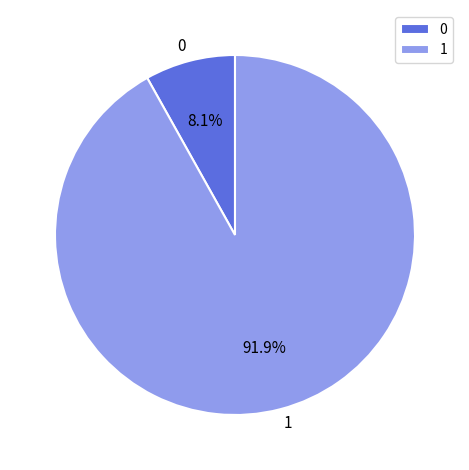

What is the total percentage of 1 and 0?

100.0%